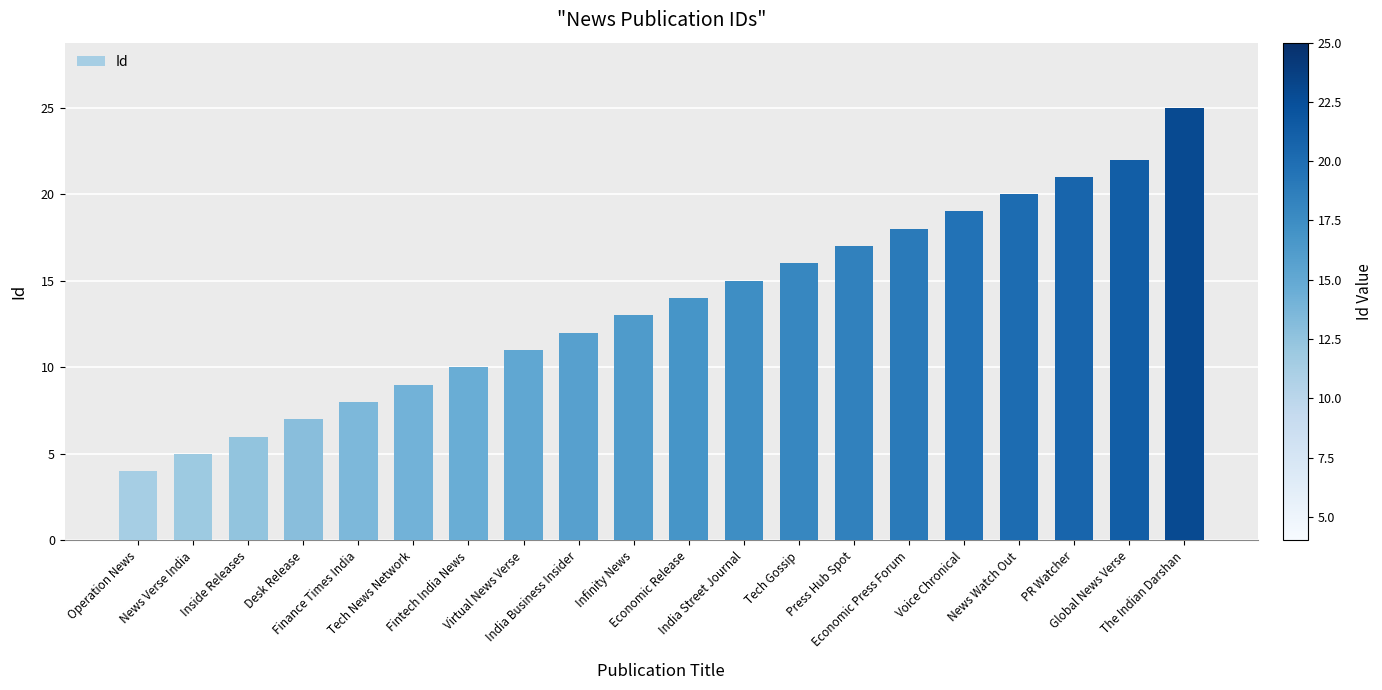

Does the chart contain stacked bars?

No